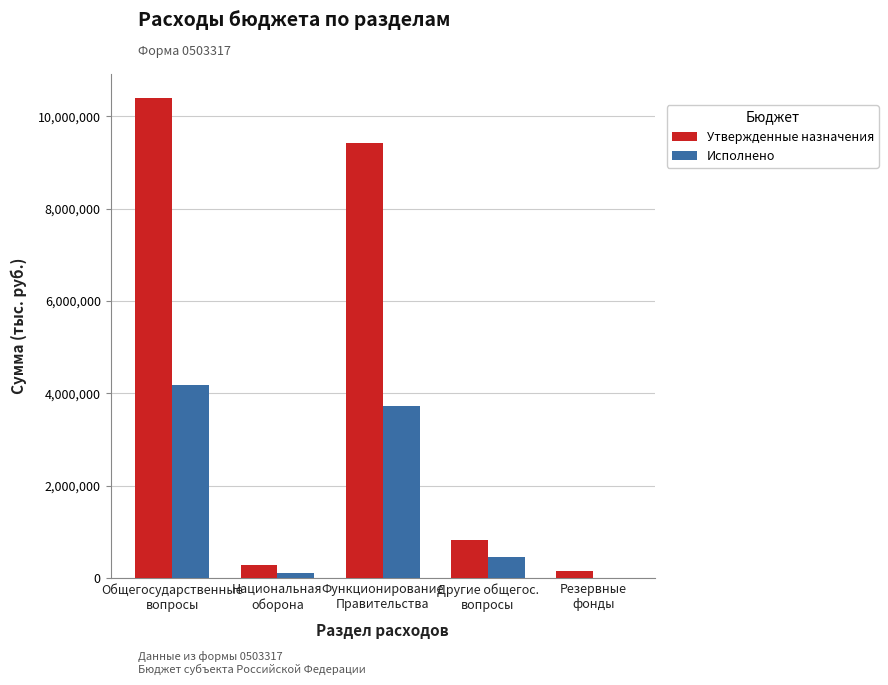

What is the sum of all Утвержденные назначения values?

21088400.0